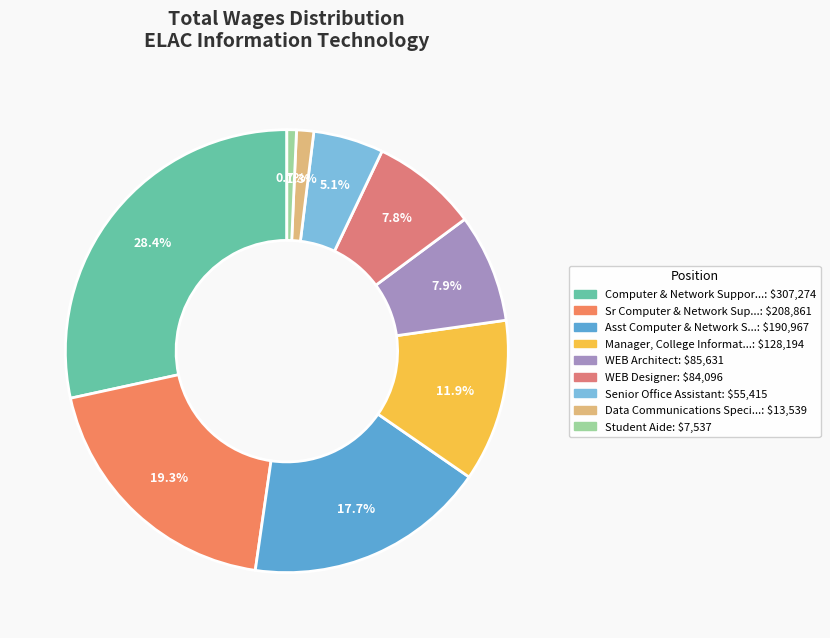

How many slices are in this pie chart?

9